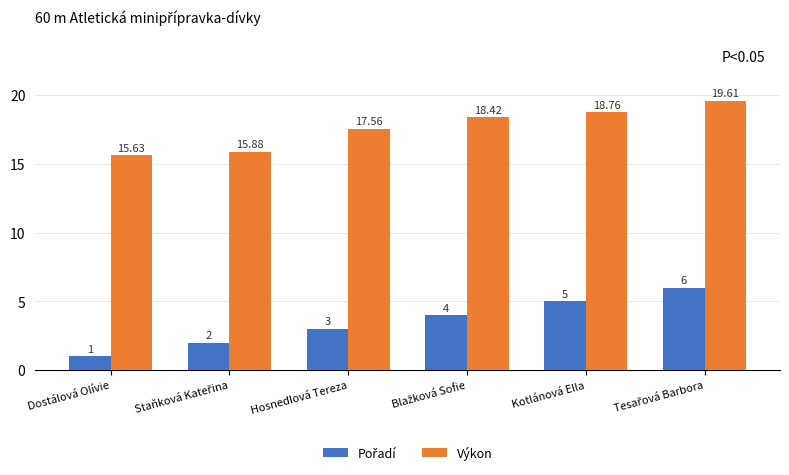

What is the label of the 5th bar from the left?

Kotlánová Ella